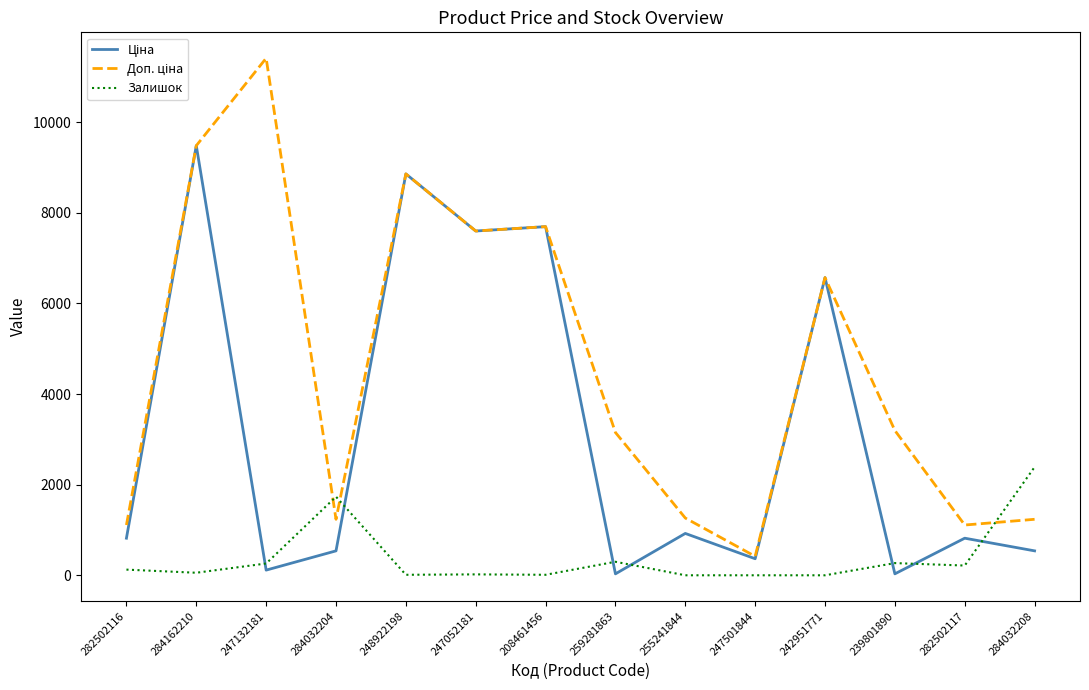

The Залишок series shows 0.0 at 242951771. True or false?

True